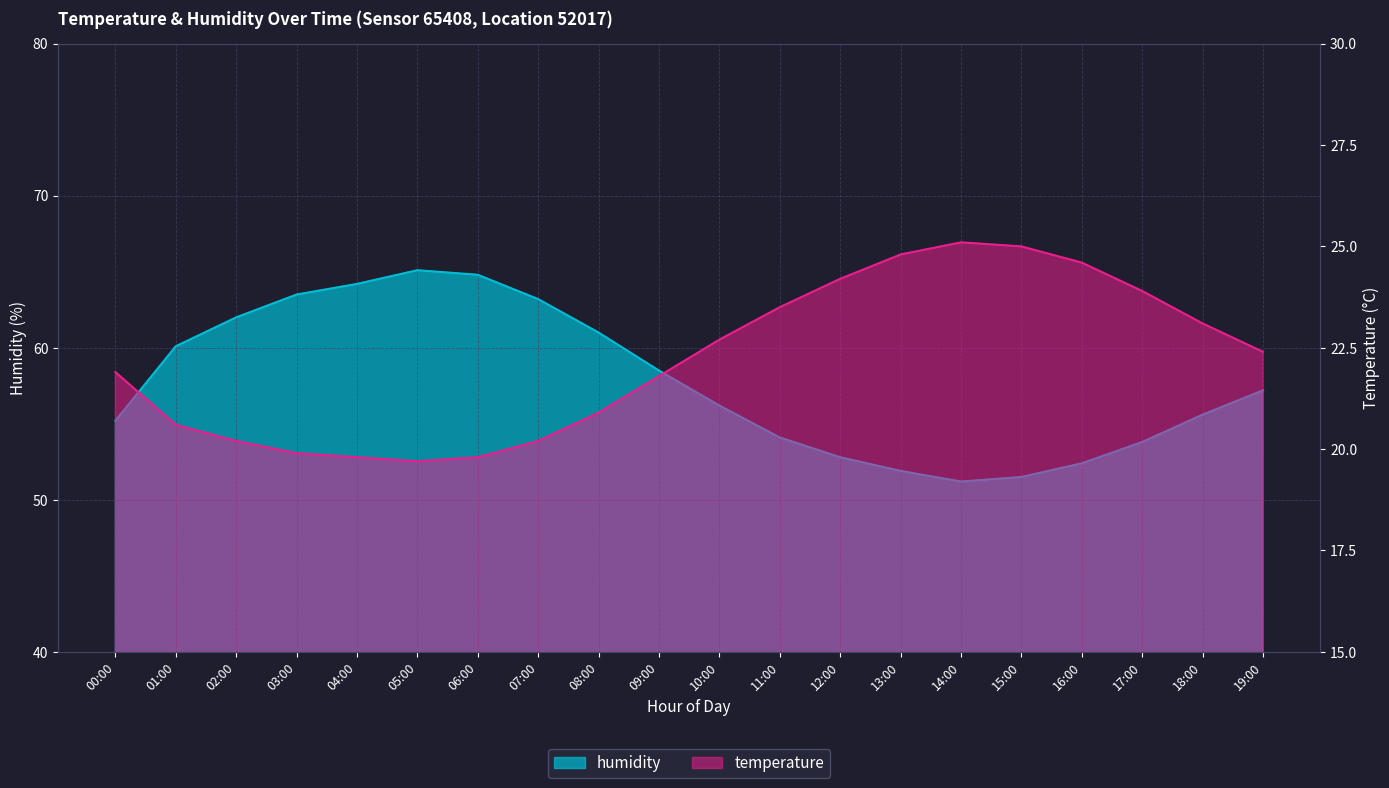

Is it true that temperature equals 25.1 at 14:00?

True